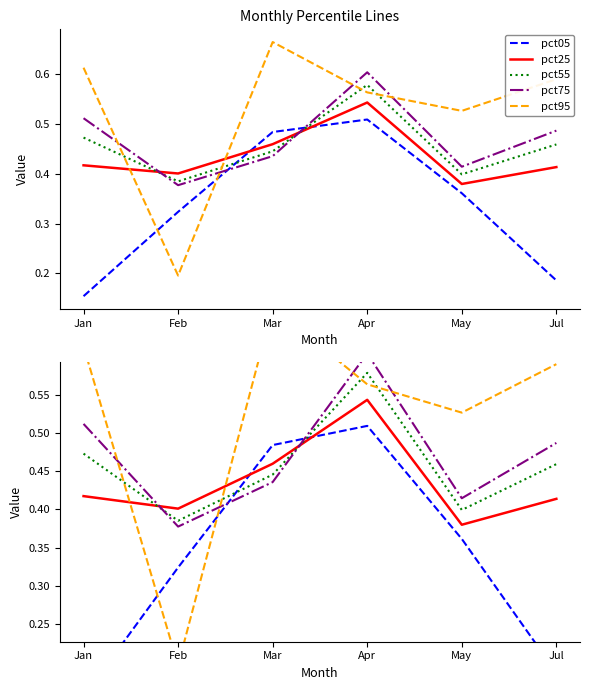

How many categories are shown in the chart?

6